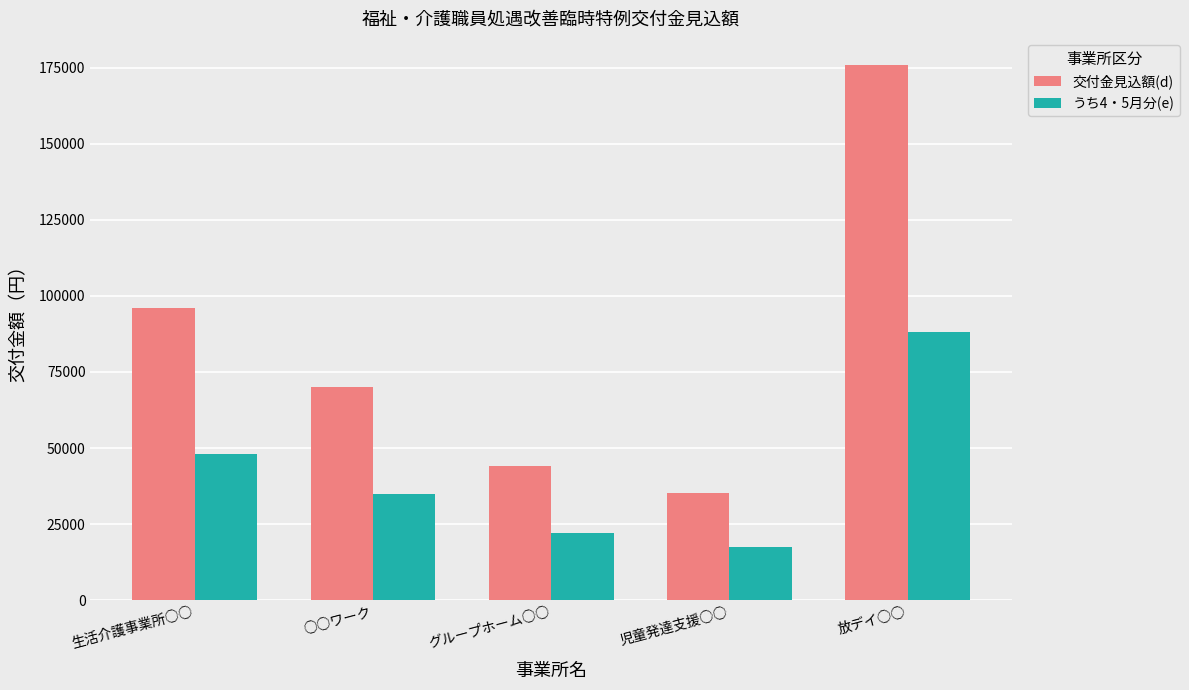

At which label does うち4・5月分(e) first exceed 35000?

生活介護事業所○○